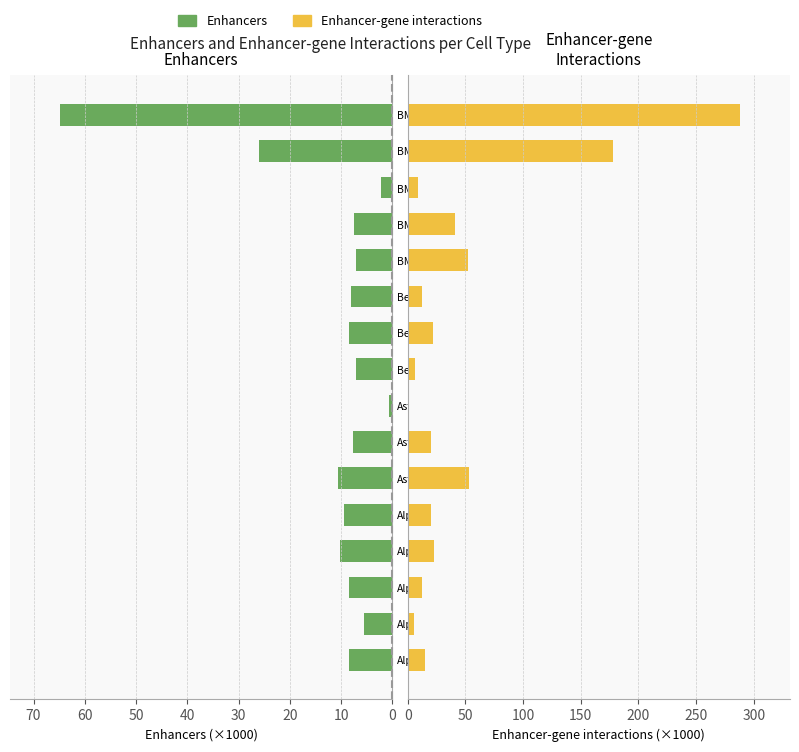

How many values in the Enhancers series exceed 8?

9